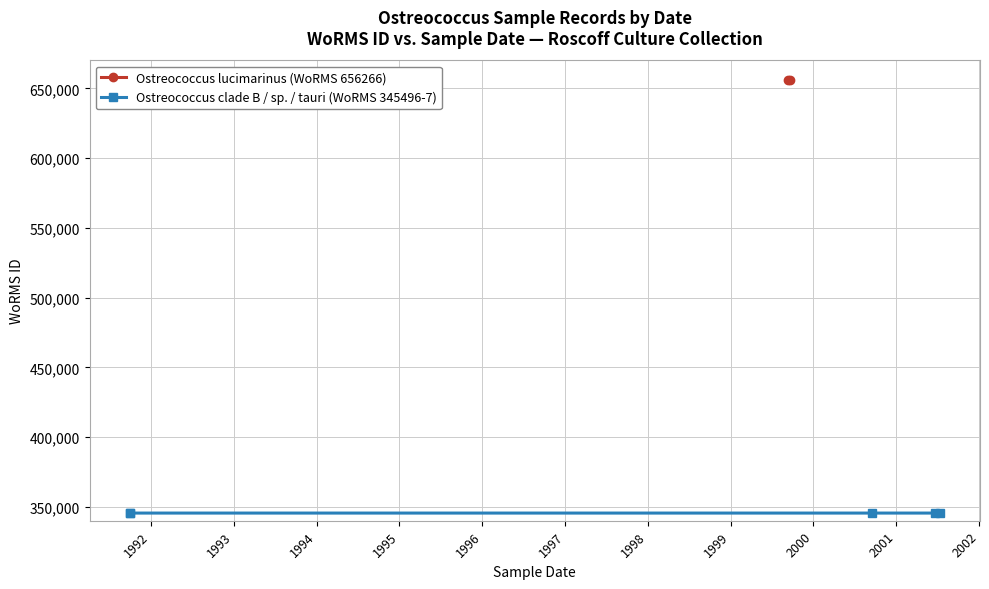

Rank the series at 1991-10-01 from lowest to highest value.

Ostreococcus clade B / sp. (WoRMS 345496), Ostreococcus lucimarinus (WoRMS 656266)